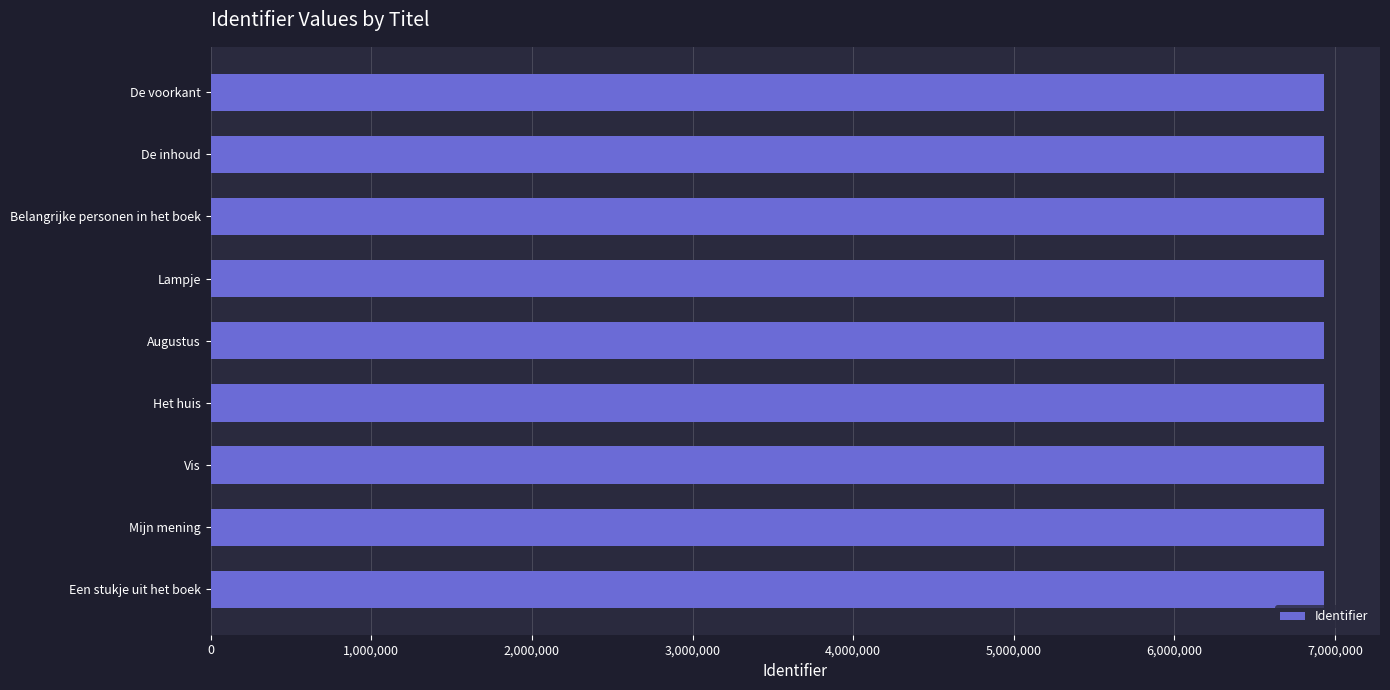

Approximately how many times larger is the value at Mijn mening compared to De inhoud?

1.0